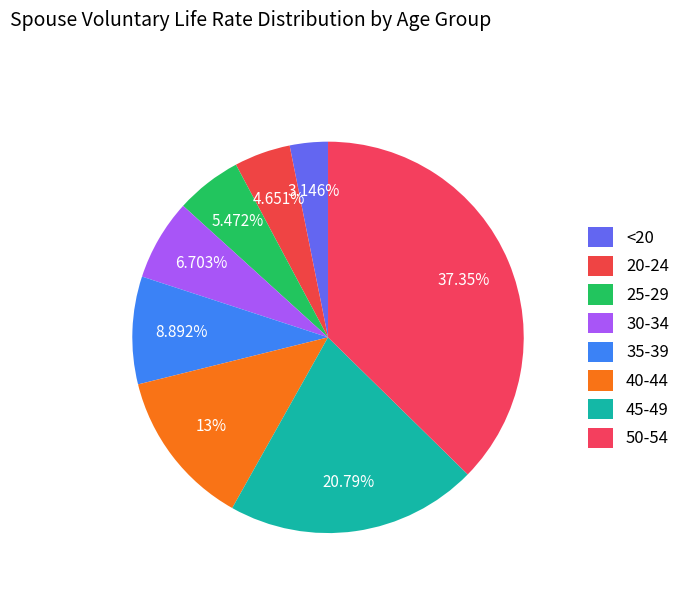

True or false: 40-44 accounts for 1% of the total.

False